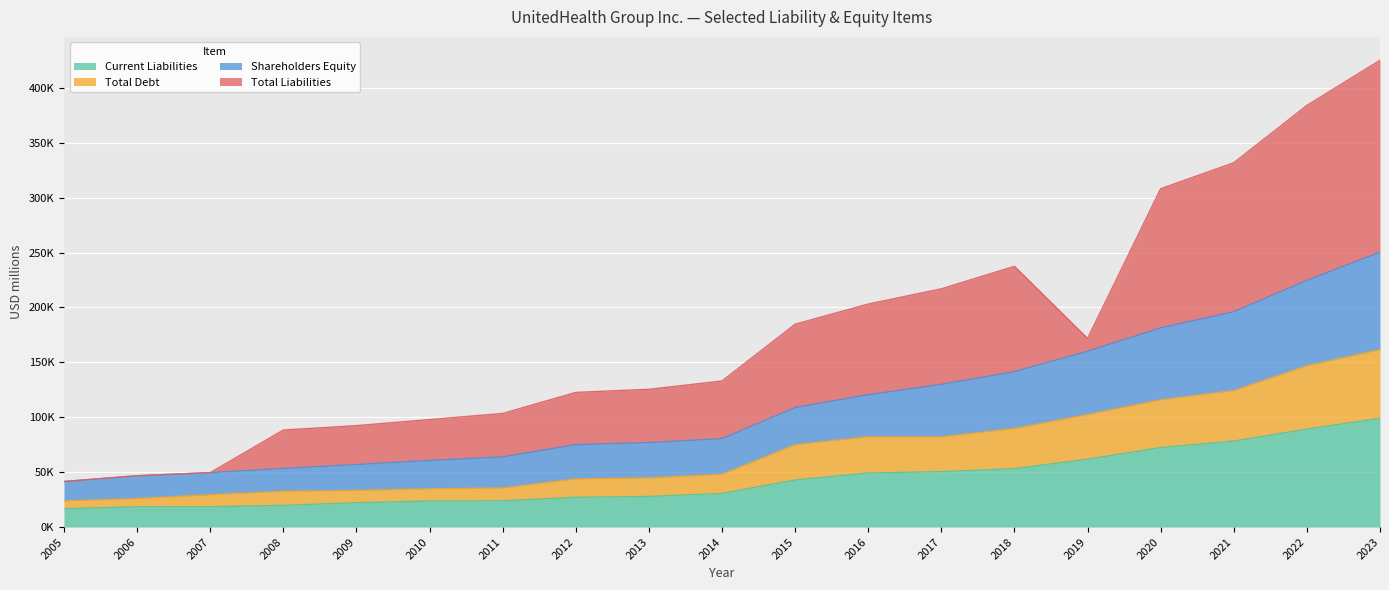

Where does the Current Liabilities series first go above 30623?

2015